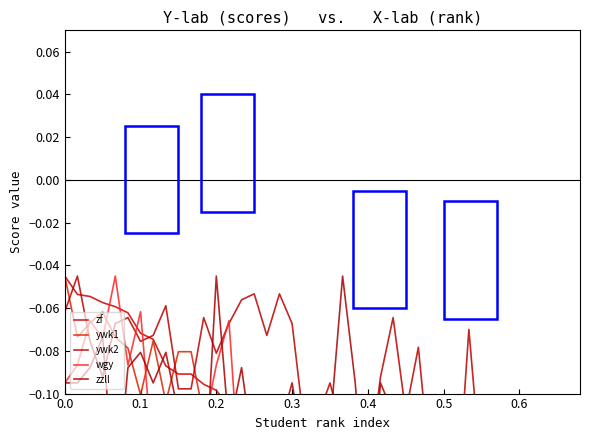

What is the difference between the maximum and second lowest values in the zzll series?

0.1